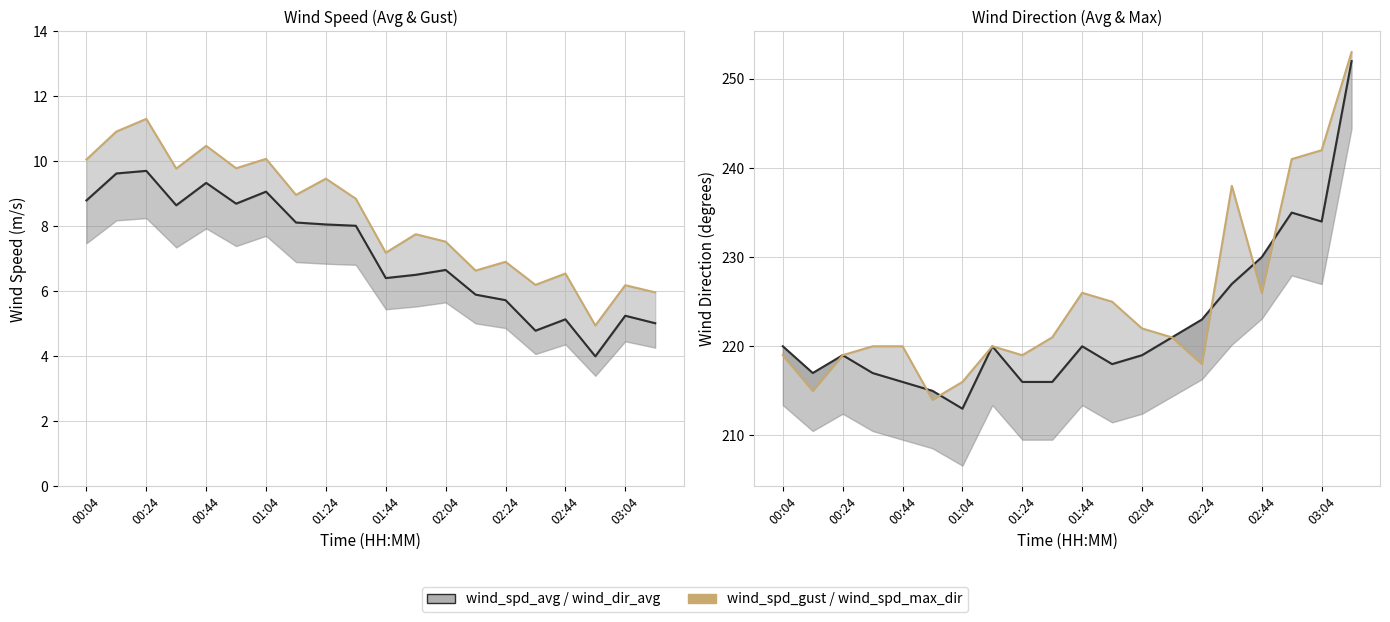

How many data points in wind_dir_avg are less than 220?

10